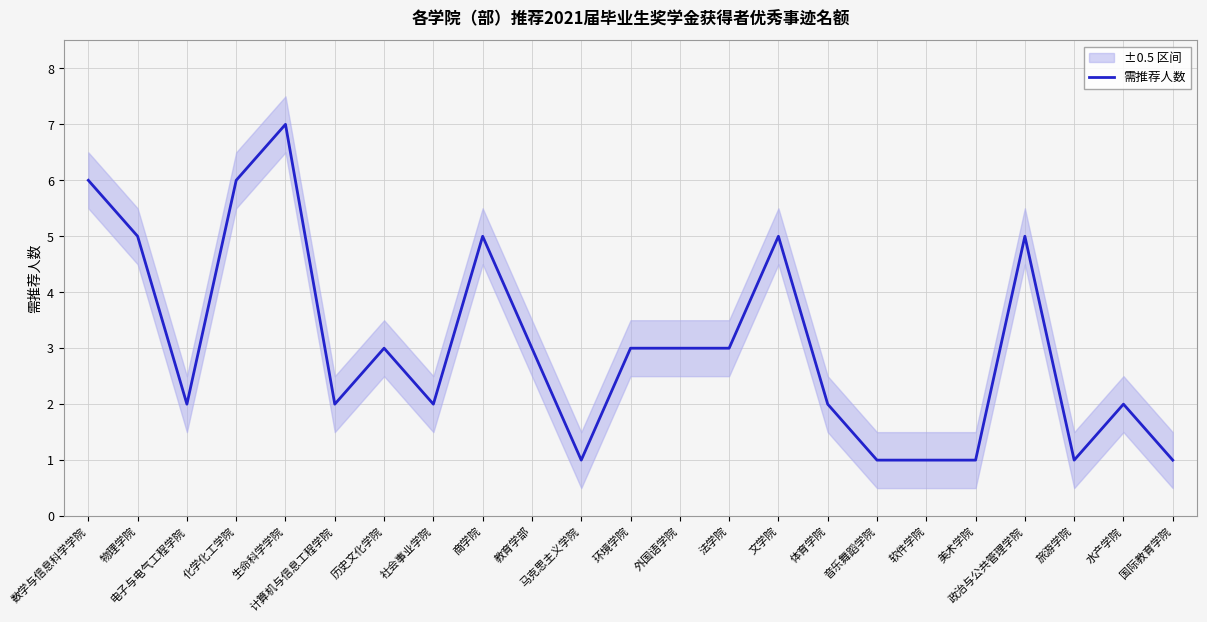

What is the smallest value displayed?

1